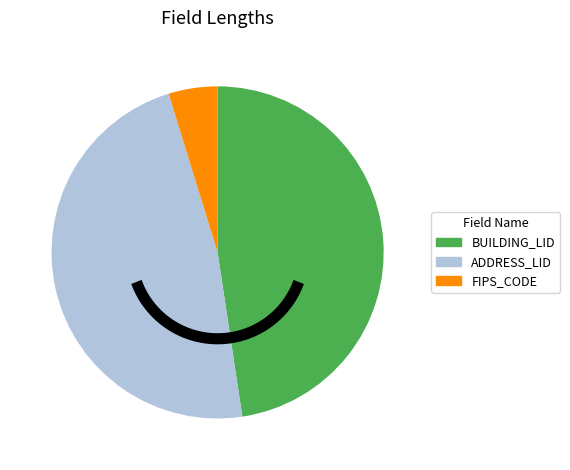

What is the smallest slice in the pie chart?

FIPS_CODE